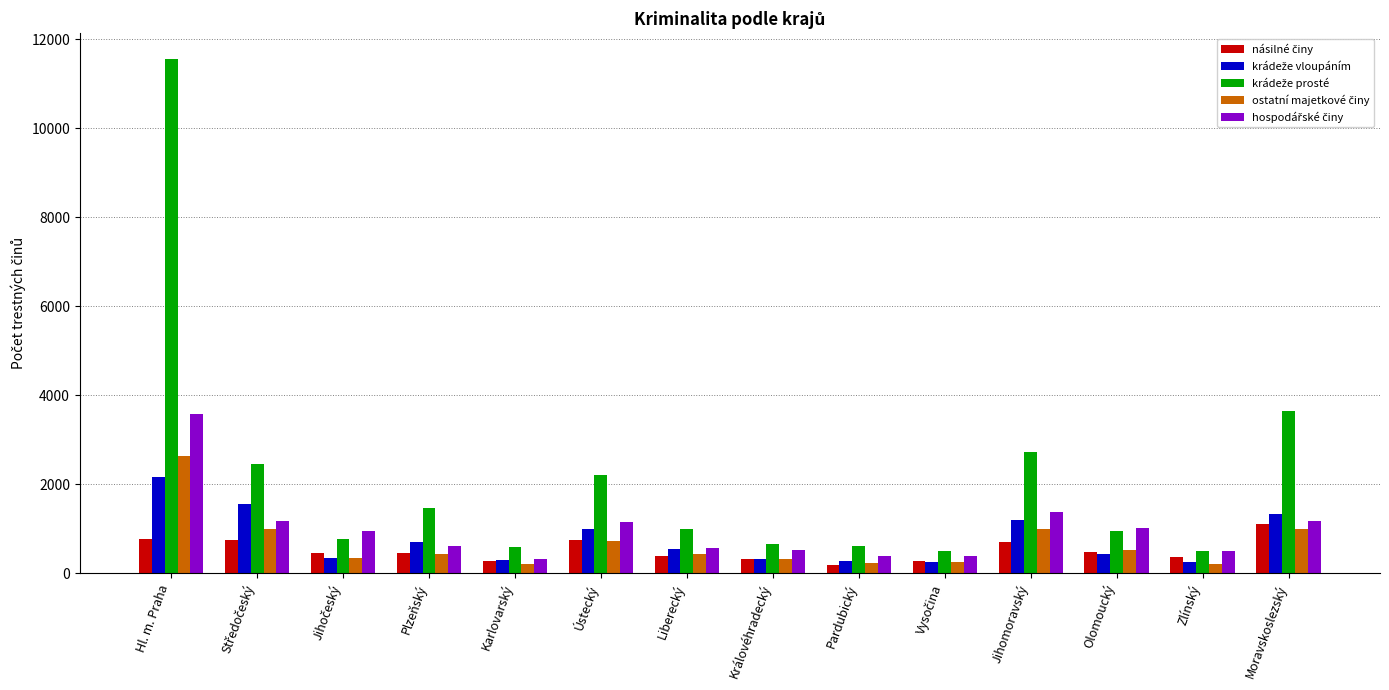

Which label corresponds to the largest value in the chart?

Hl. m. Praha